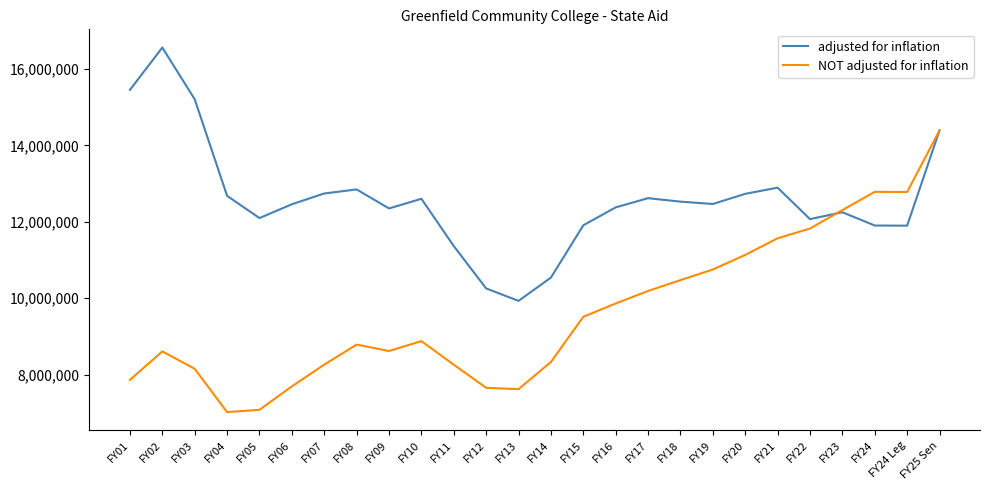

True or false: adjusted for inflation has a value of 6494487 at FY01.

False